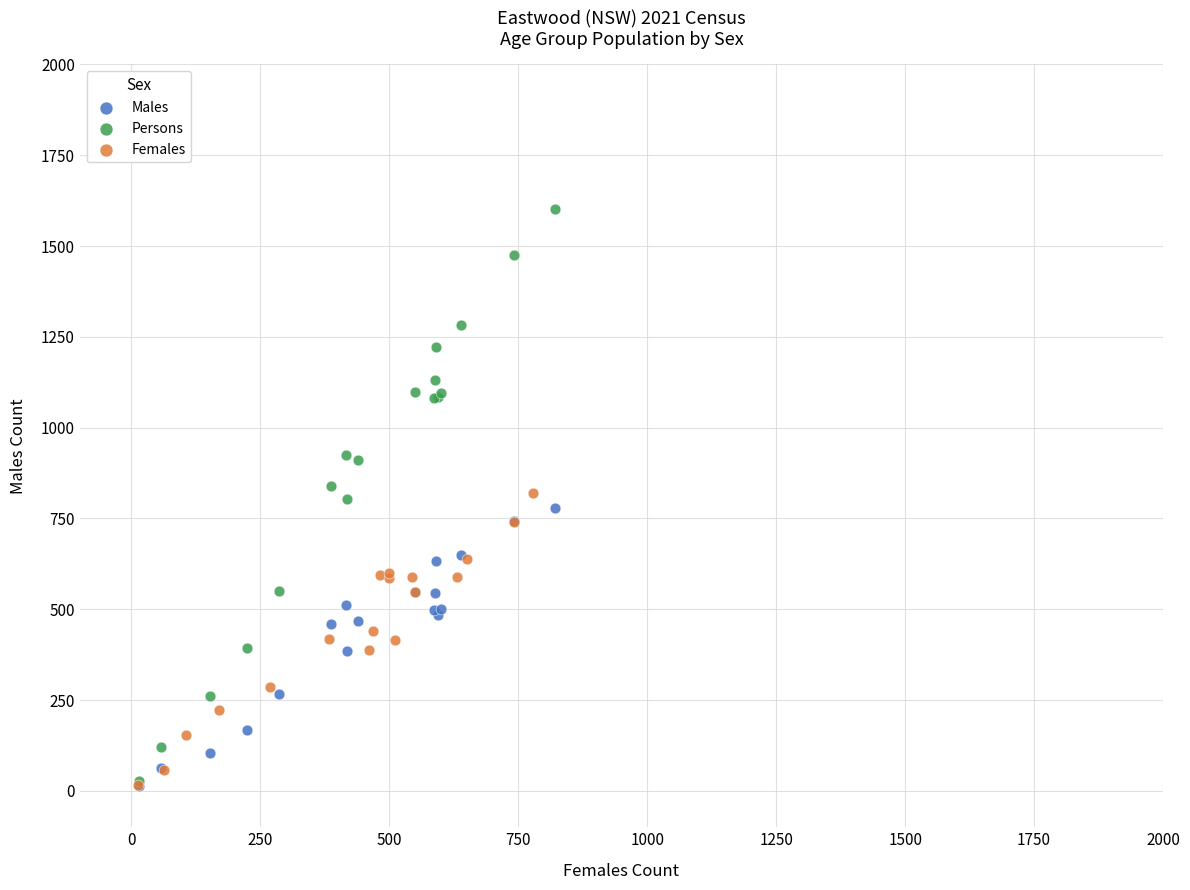

Which series contains the highest Y value?

Persons